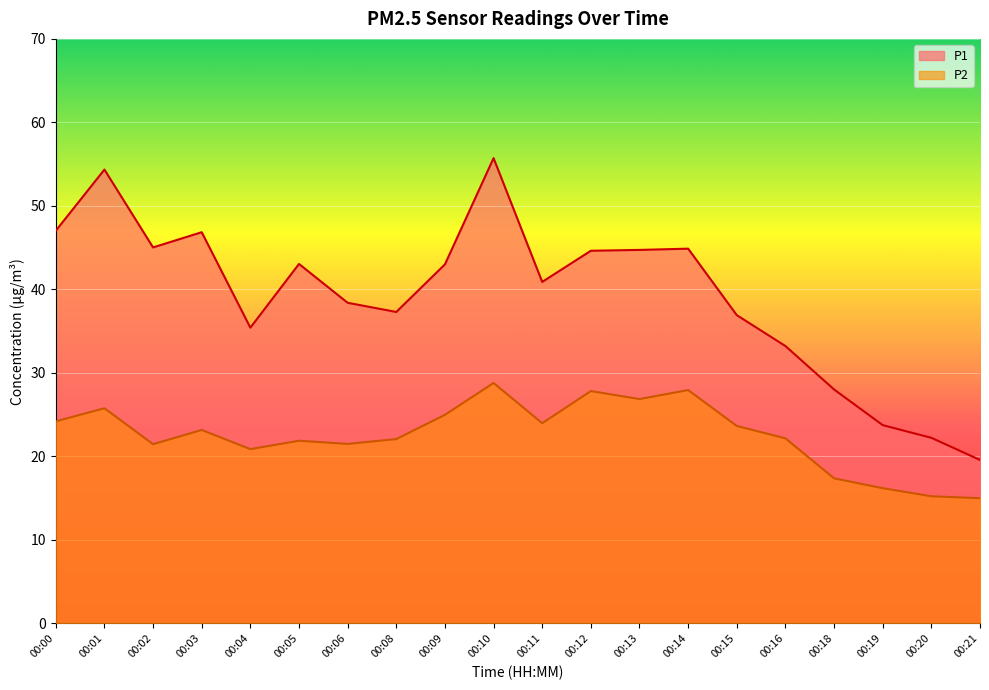

What is the average value of the P1 series?

39.3